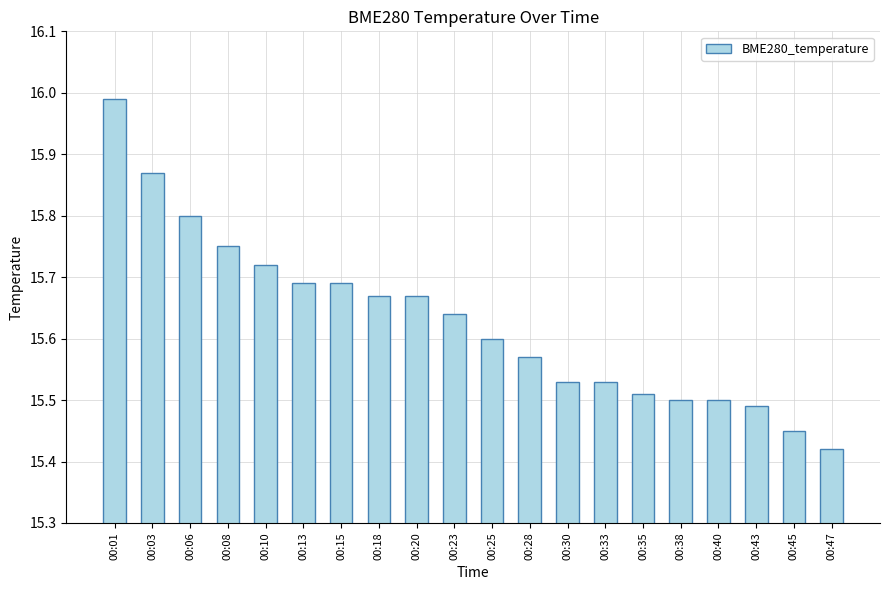

Which category has the lowest value across all series?

00:47